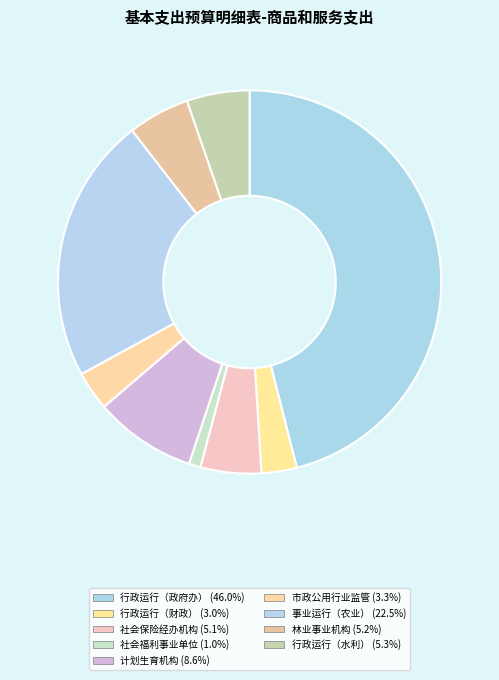

Which slice is the largest?

行政运行（政府办公厅（室）及相关机构事务）